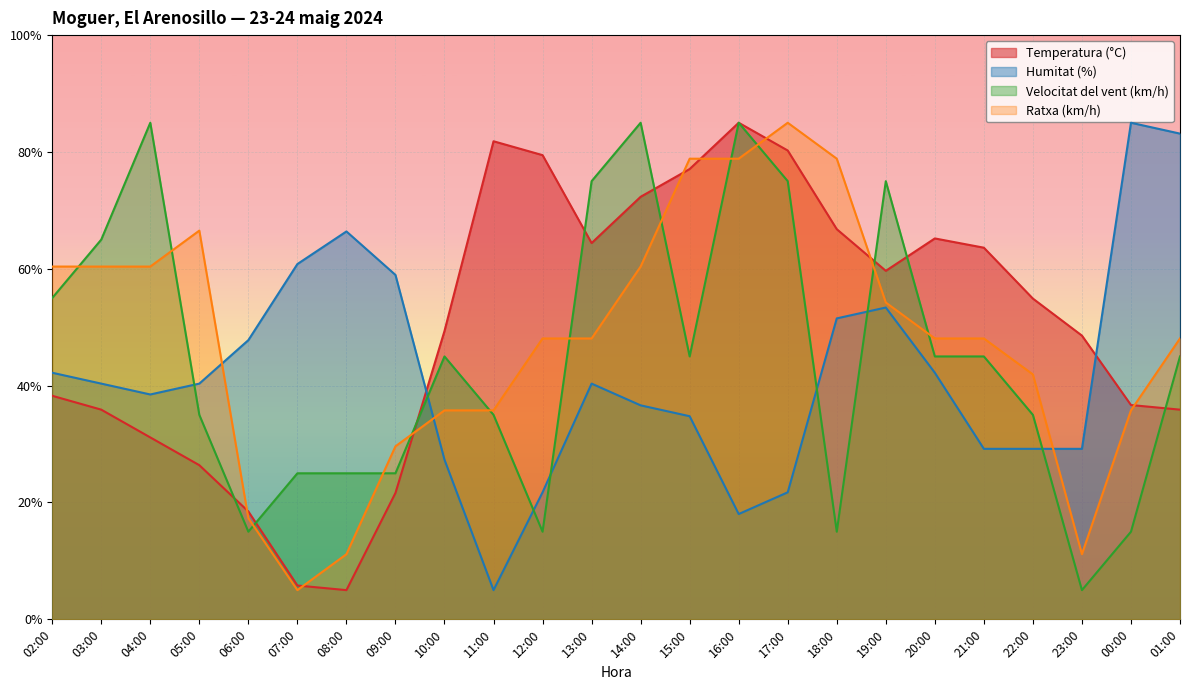

How many distinct data groups are displayed?

4